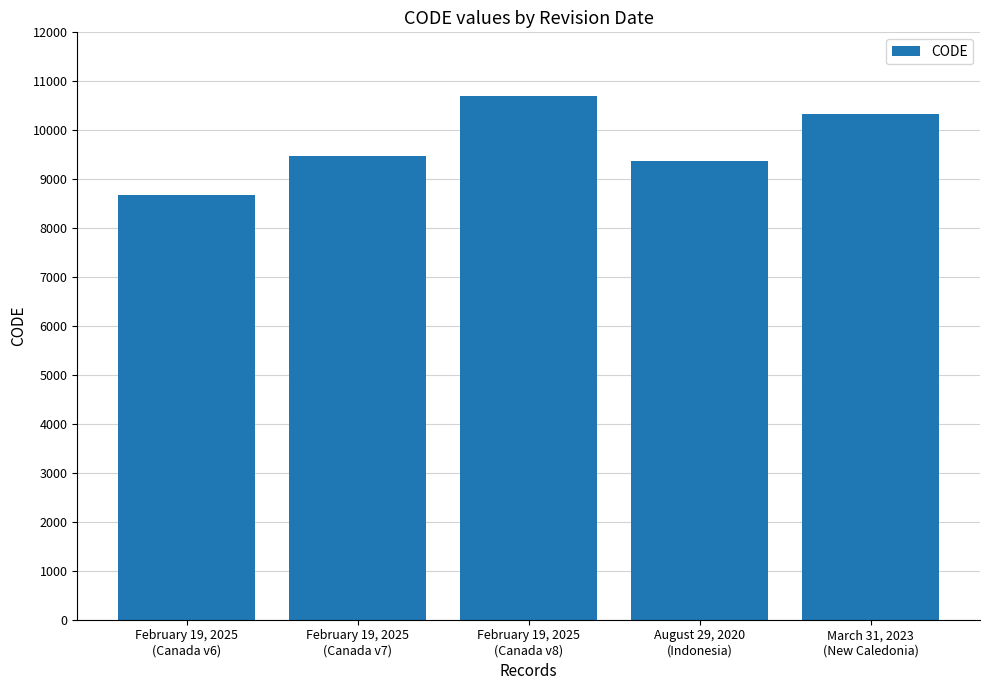

True or false: the data shows 10323 at March 31, 2023
(New Caledonia).

True